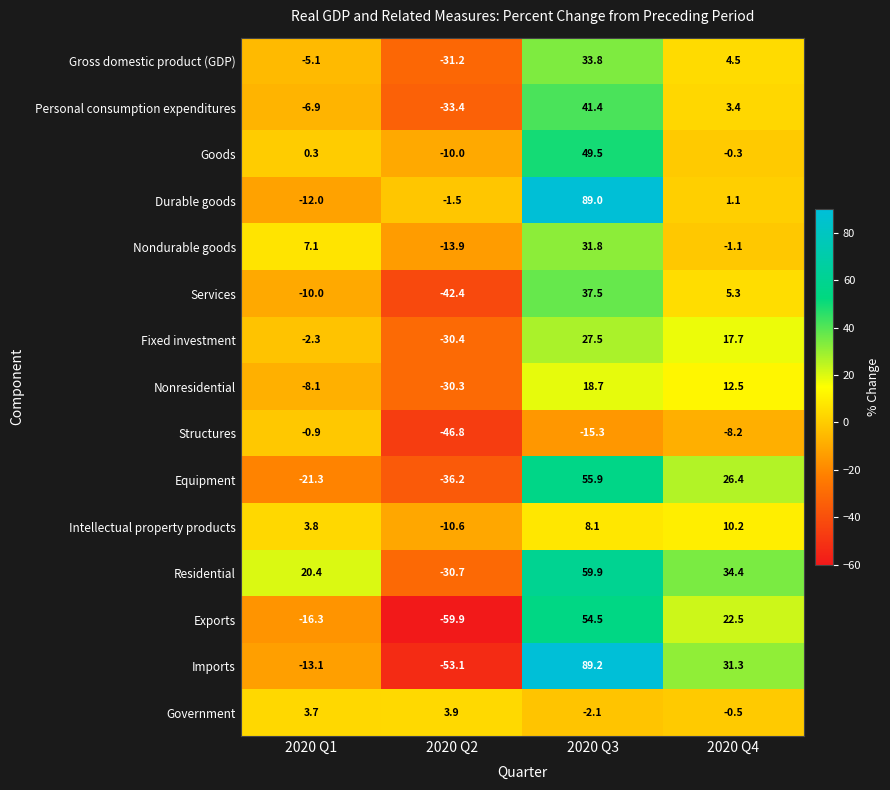

At 2020 Q1, list the series in order from smallest to largest.

Equipment, Exports, Imports, Durable goods, Services, Nonresidential, Personal consumption expenditures, Gross domestic product (GDP), Fixed investment, Structures, Goods, Government, Intellectual property products, Nondurable goods, Residential